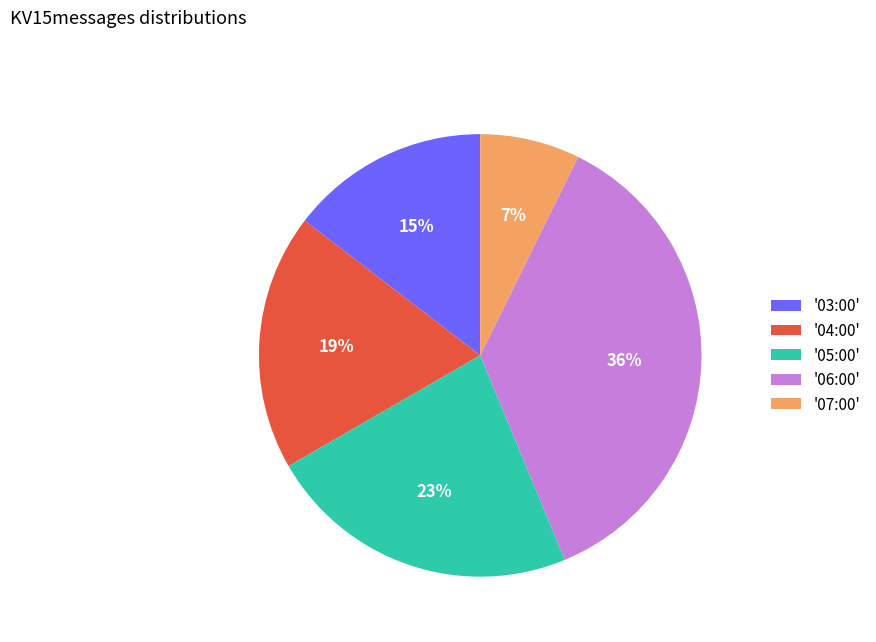

Rank the categories by value from lowest to highest.

'07:00', '03:00', '04:00', '05:00', '06:00'